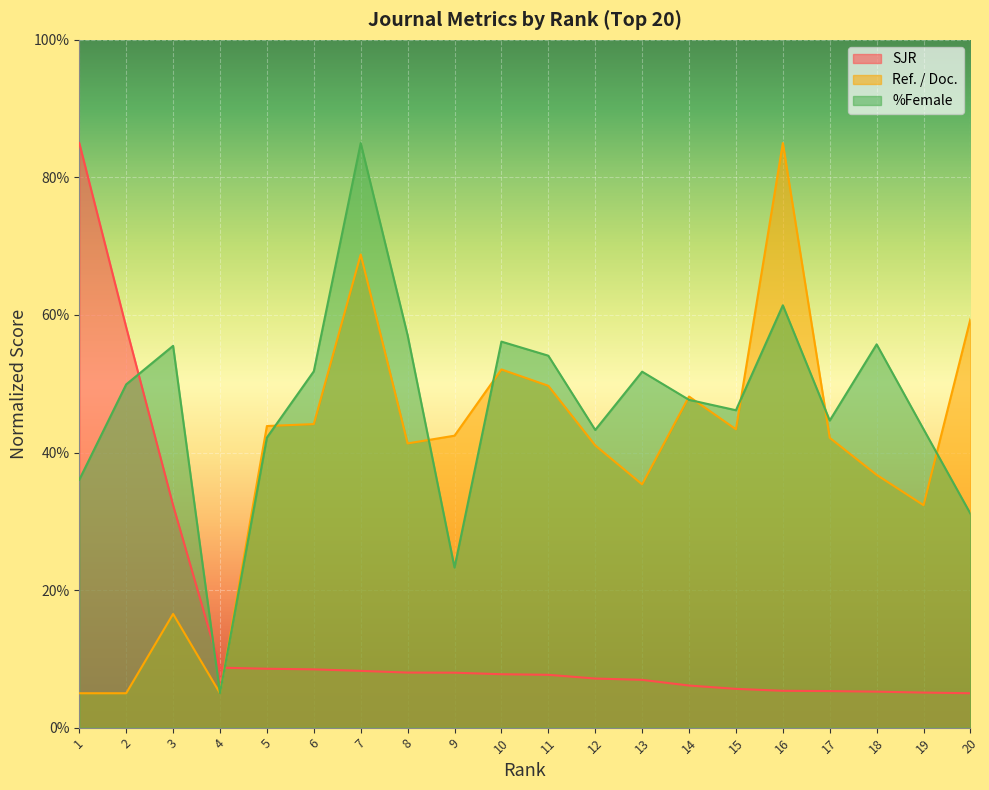

Which series has the widest spread of values?

SJR